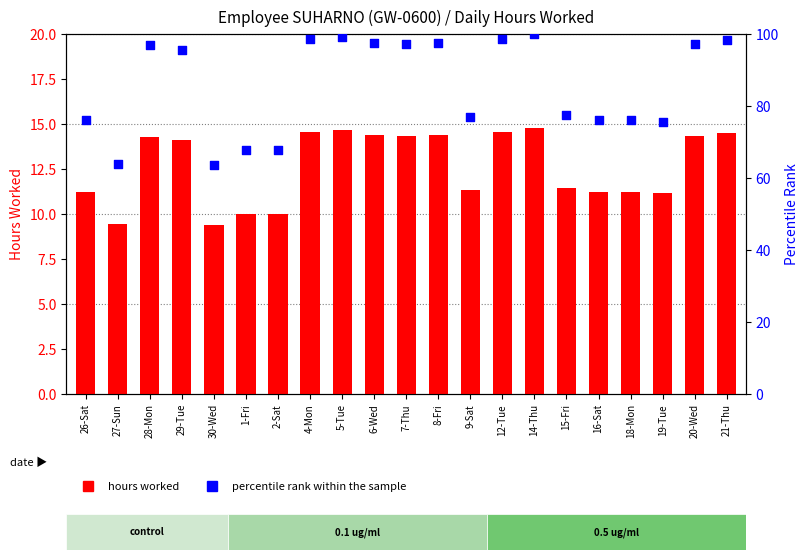

Which series contains the lowest Y value?

hours worked